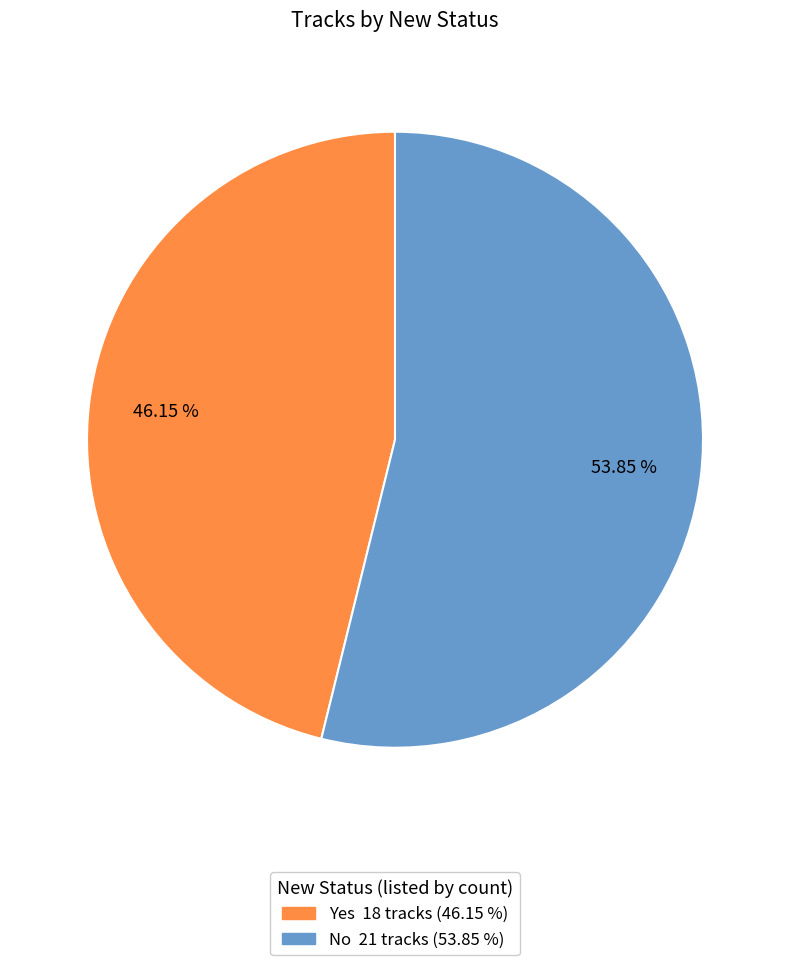

To the nearest percent, what percentage of the pie is No?

54%